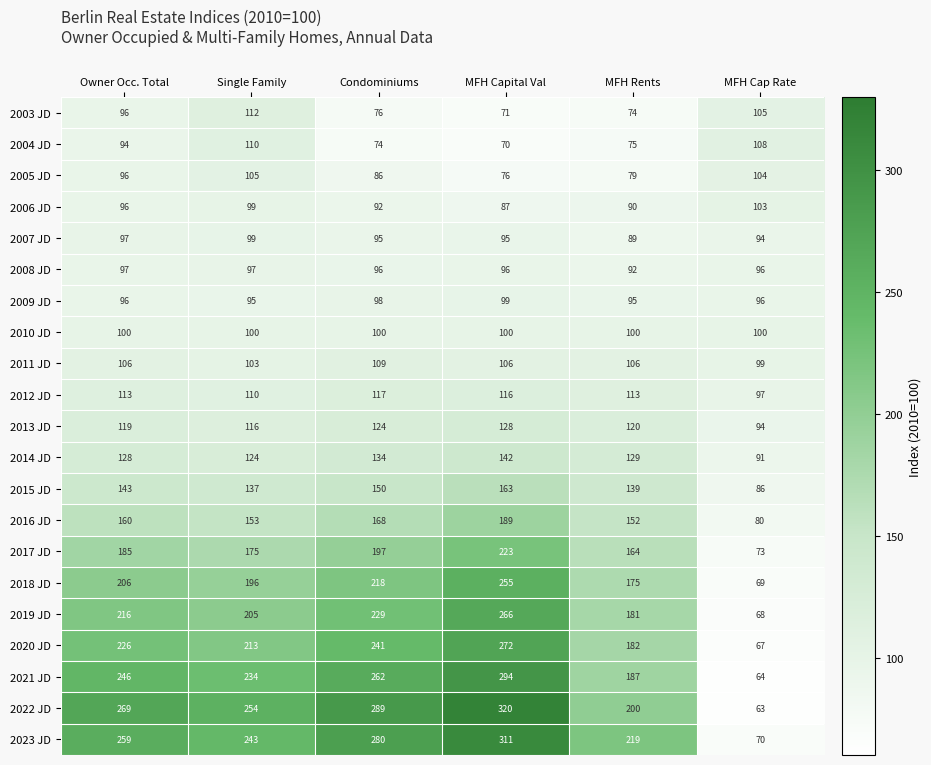

The value of 2004 JD at MFH Cap Rate is 166. True or false?

False